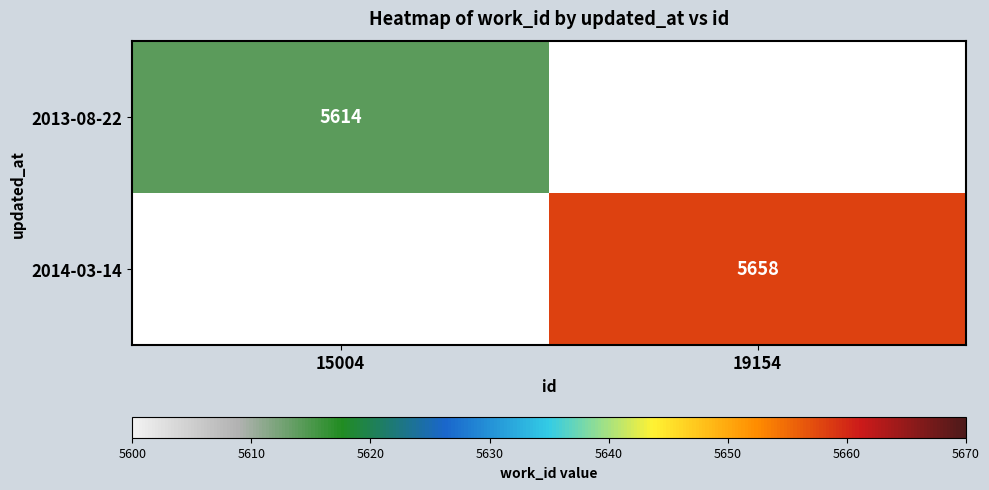

True or false: 2014-03-14 has a value of 5658 at 19154.

True